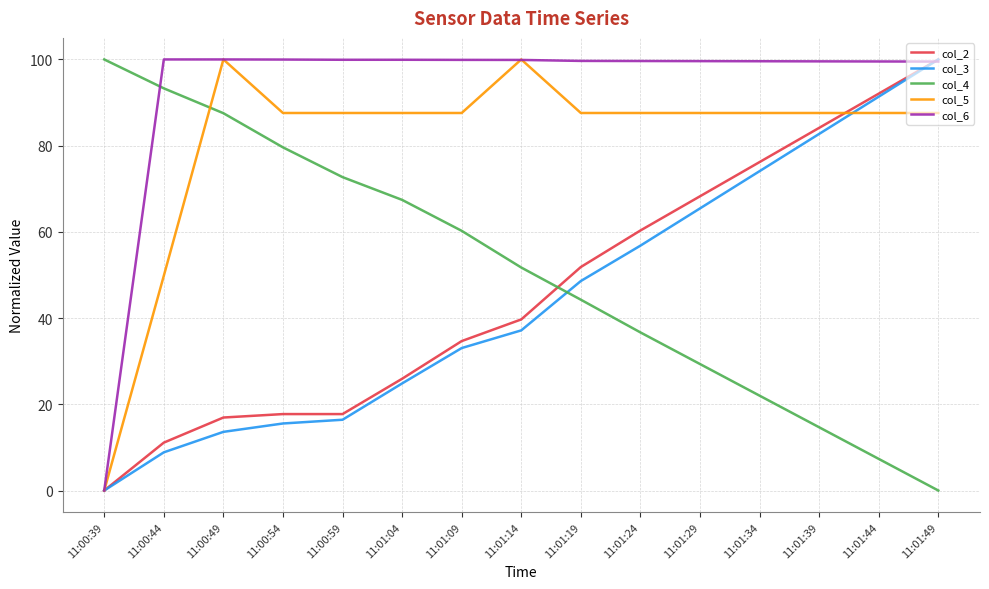

What position from the right is 11:01:49?

1